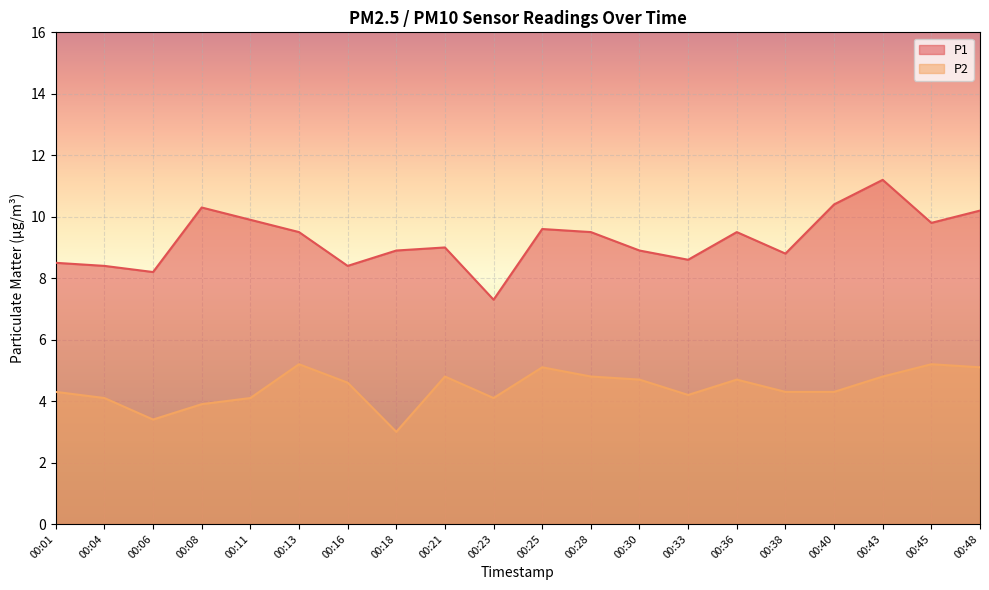

Reading left to right, transcribe all the data shown in this chart.

P1: 00:01=8.5	00:04=8.4	00:06=8.2	00:08=10.3	00:11=9.9	00:13=9.5	00:16=8.4	00:18=8.9	00:21=9.0	00:23=7.3	00:25=9.6	00:28=9.5	00:30=8.9	00:33=8.6	00:36=9.5	00:38=8.8	00:40=10.4	00:43=11.2	00:45=9.8	00:48=10.2
P2: 00:01=4.3	00:04=4.1	00:06=3.4	00:08=3.9	00:11=4.1	00:13=5.2	00:16=4.6	00:18=3.0	00:21=4.8	00:23=4.1	00:25=5.1	00:28=4.8	00:30=4.7	00:33=4.2	00:36=4.7	00:38=4.3	00:40=4.3	00:43=4.8	00:45=5.2	00:48=5.1